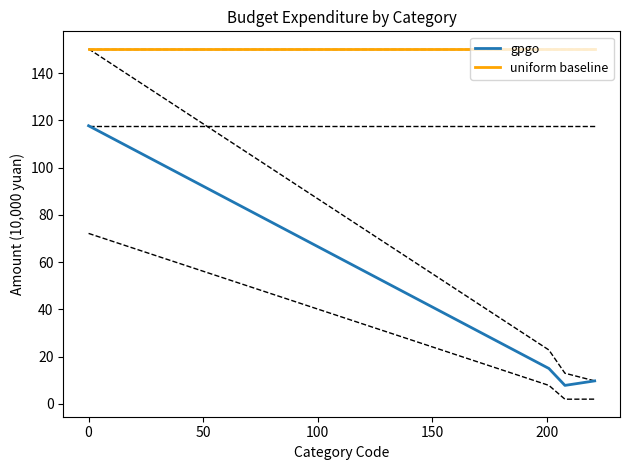

What are all the series names shown in the legend?

gpgo, uniform baseline